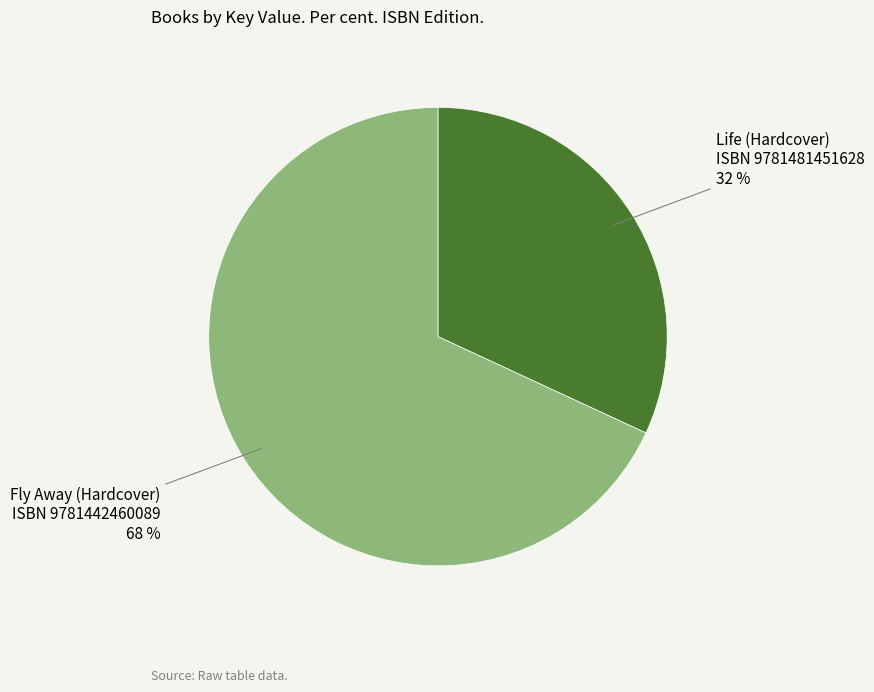

Is there a majority slice in this chart?

Yes